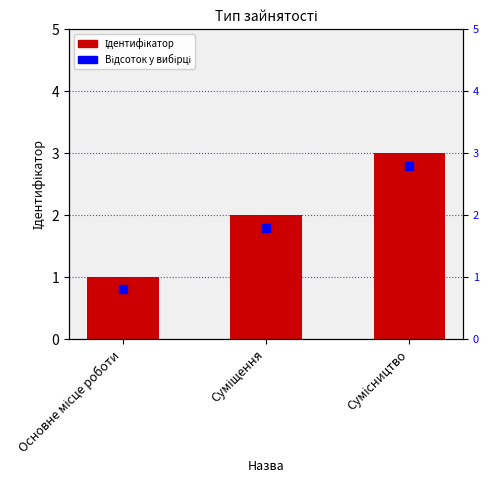

Which series reaches the minimum Y coordinate?

Відсоток у вибірці